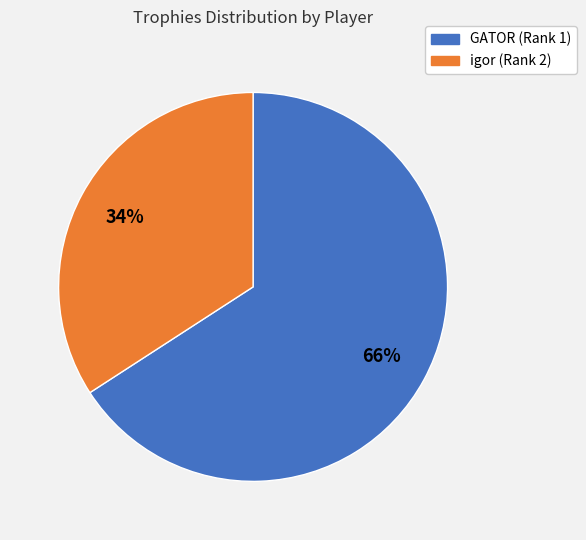

To the nearest percent, what is the average slice percentage?

50%